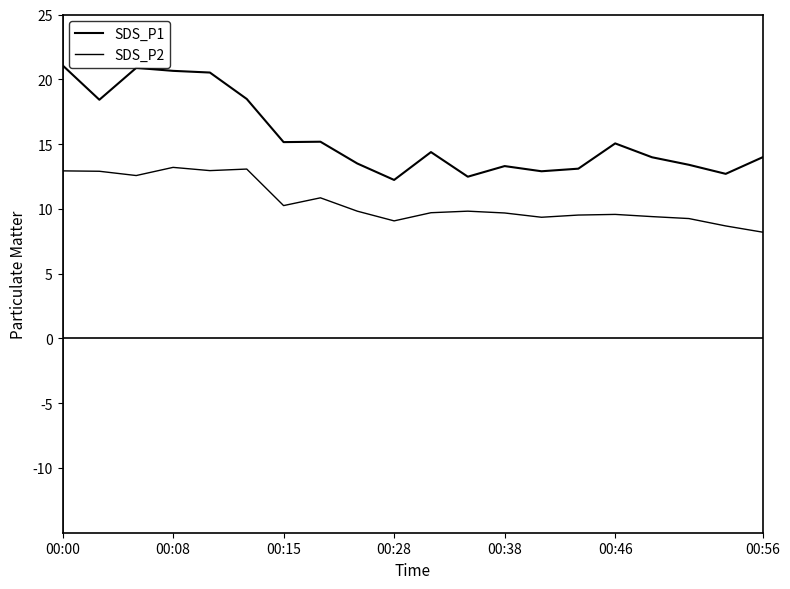

At which label does SDS_P1 reach its peak?

00:00